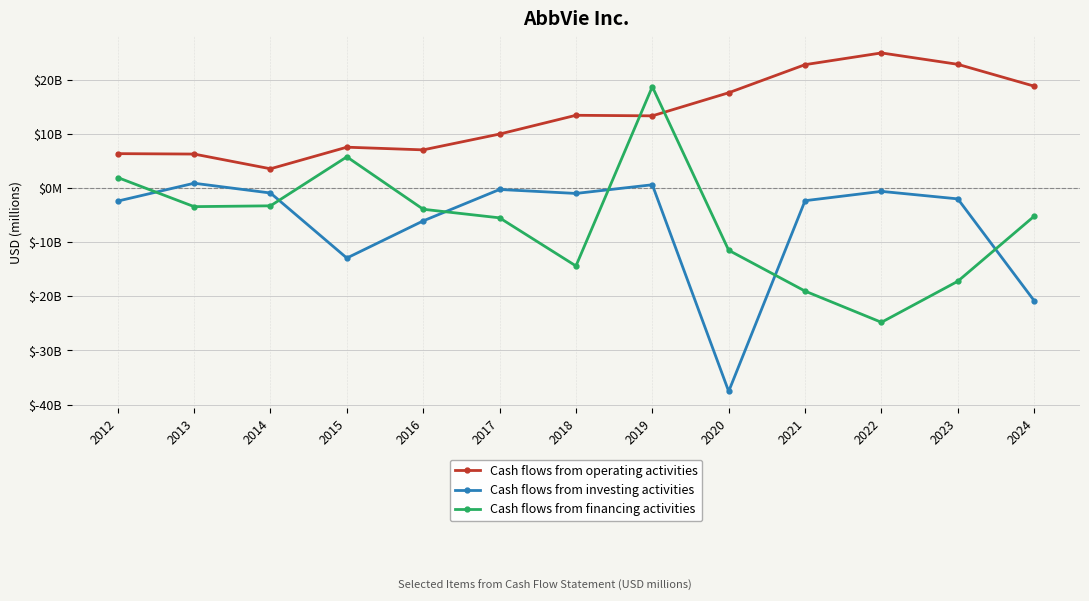

What are all the series names shown in the legend?

Cash flows from operating activities, Cash flows from investing activities, Cash flows from financing activities